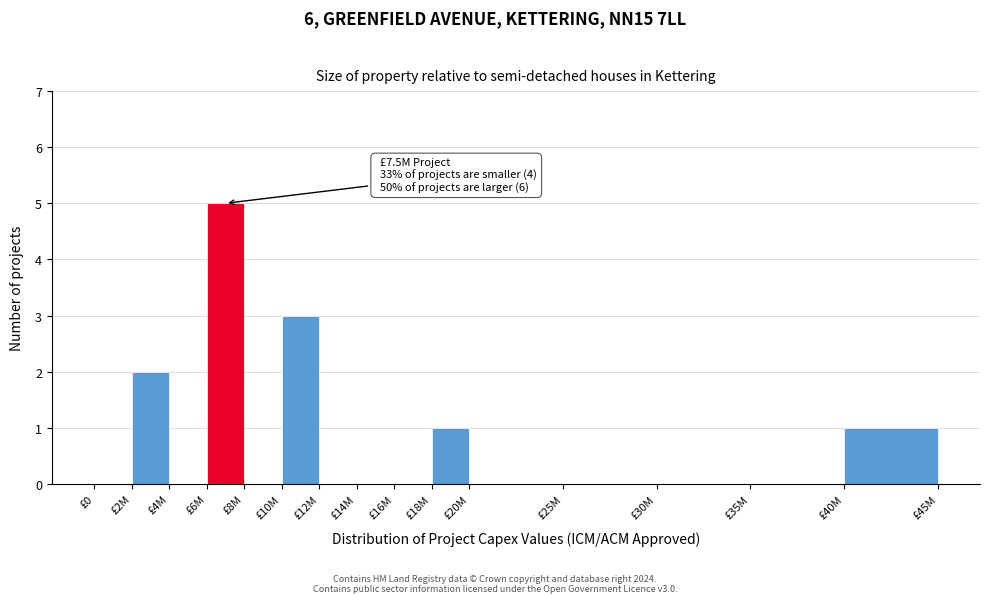

Reading left to right, what are all the values shown in this chart?

£0=0	£2M=2	£4M=0	£6M=5	£8M=0	£10M=3	£12M=0	£14M=0	£16M=0	£18M=1	£20M=0	£25M=0	£30M=0	£35M=0	£40M=1